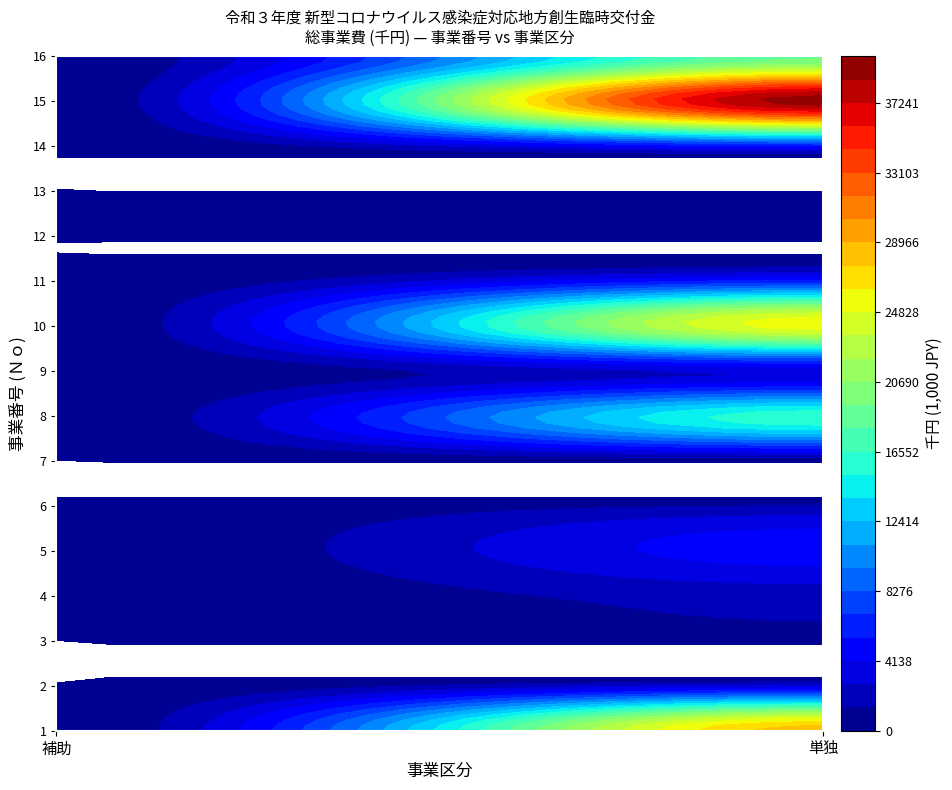

Reading left to right, what are all the values shown in this chart?

1=28367	2=3000	3=346	4=2002	5=4840	6=1430	7=253	8=16134	9=3000	10=25574	11=5940	12=218	13=0	14=5100	15=39439	16=19000